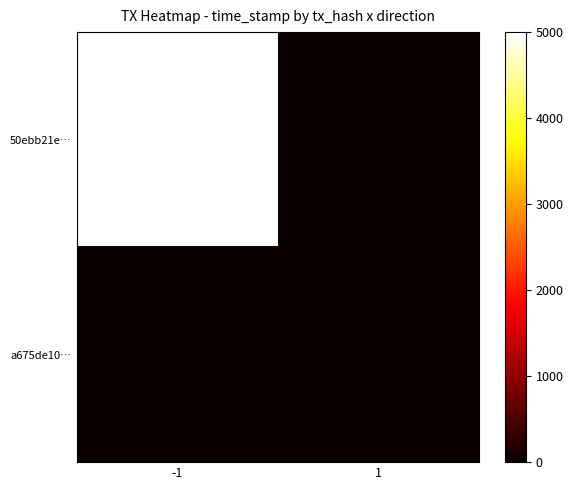

Reading right to left, list all the values displayed in this chart.

50ebb21e…: 1=0	-1=5000
a675de10…: 1=0	-1=0